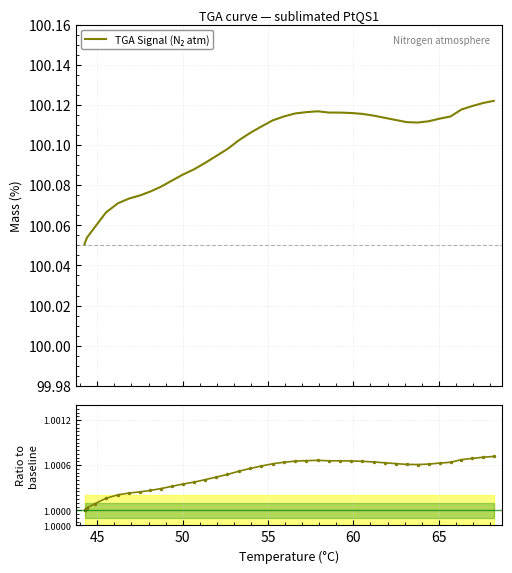

What is the difference between the maximum and second lowest values in the TGA Signal (N₂ atm) series?

0.1